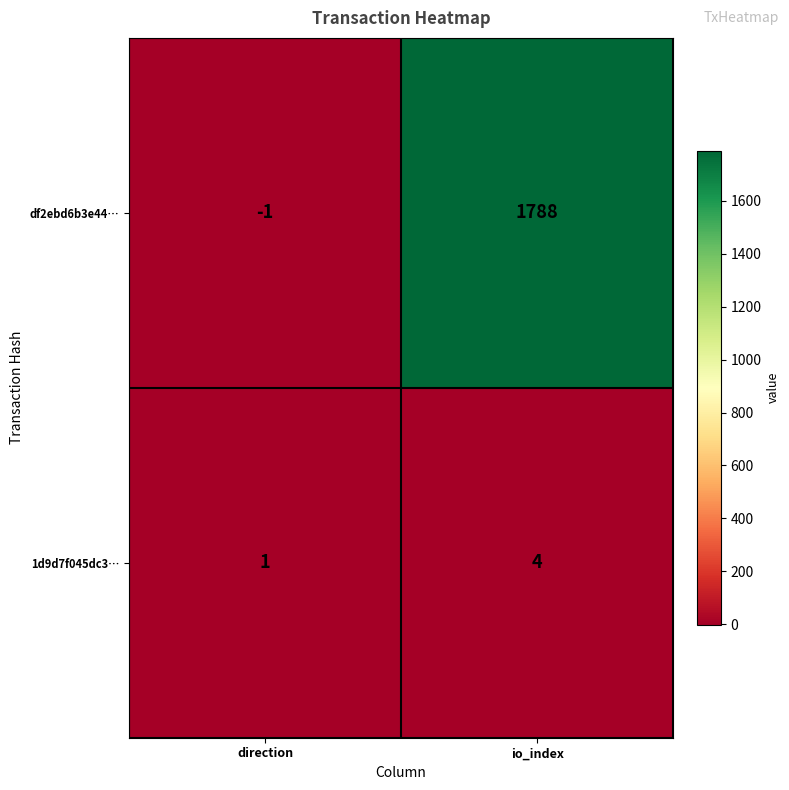

Which series has the widest spread of values?

df2ebd6b3e44…